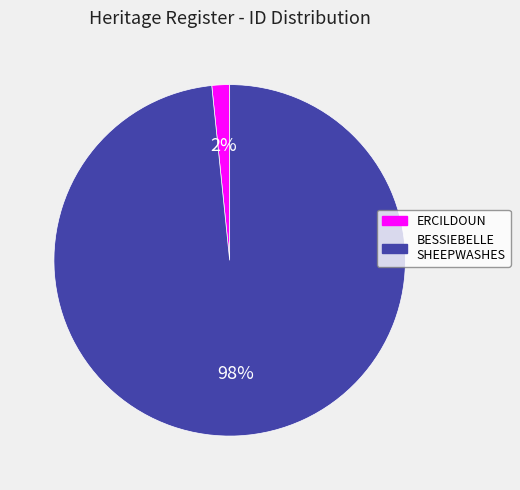

Is there a majority slice in this chart?

Yes